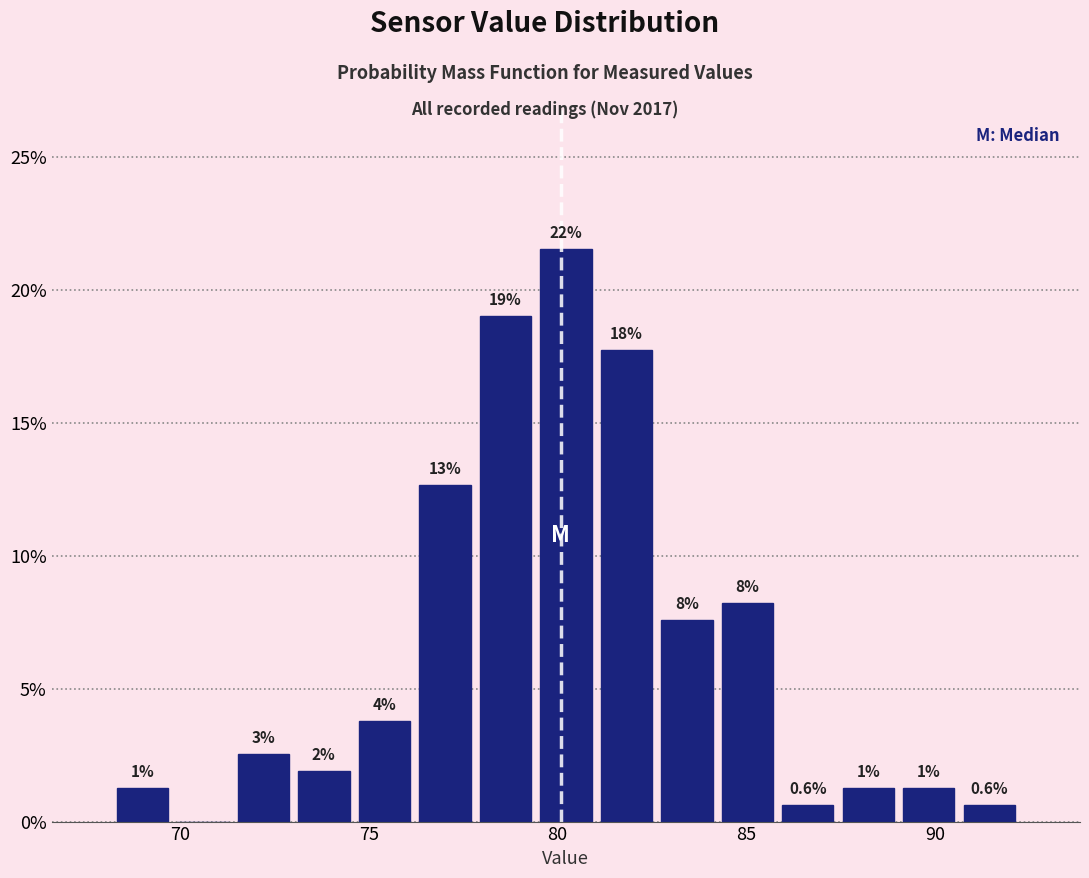

Read against the x-axis, roughly where is the centre of the tallest bar?

80.0